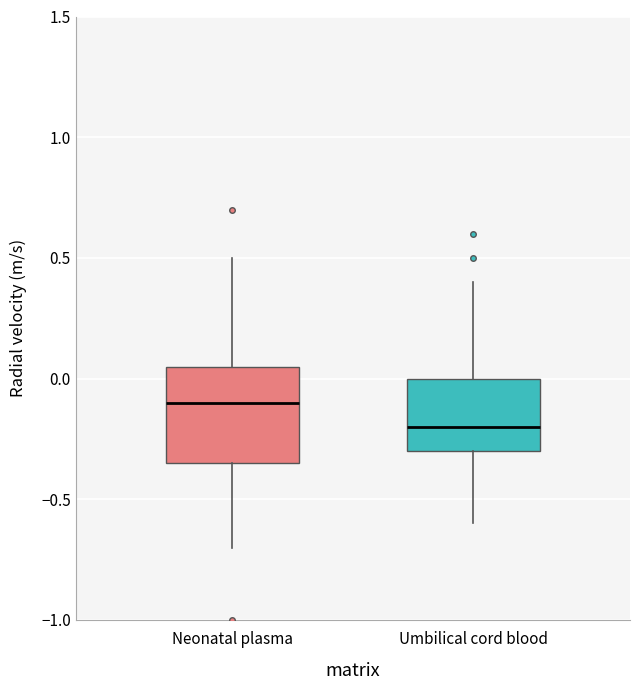

Reading left to right, transcribe this box plot: for each box, give where its median line is, the range the box spans, and where its two whiskers end, as read against the y-axis. The values are not printed on the chart, so give them approximately, as read against the axis.

Neonatal plasma: median -0.10, box -0.35 to 0.05, whiskers -0.70 to 0.50
Umbilical cord blood: median -0.20, box -0.30 to 0.00, whiskers -0.60 to 0.40